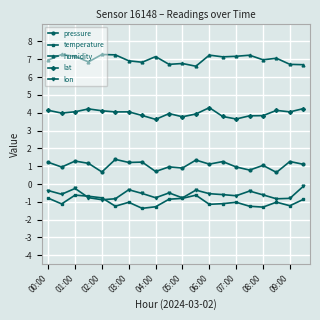

Which series has the largest total across all categories?

humidity